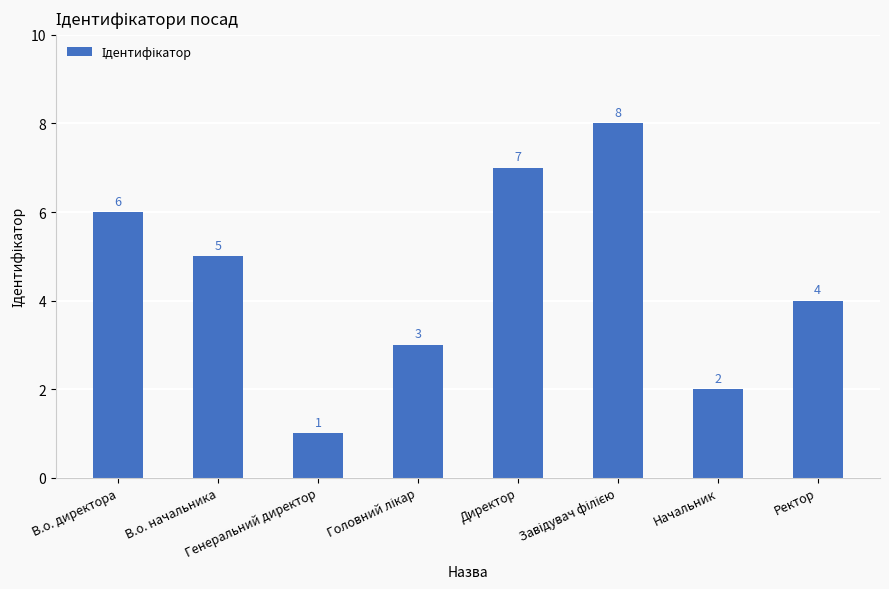

What is the value of the 2nd bar from the left?

5